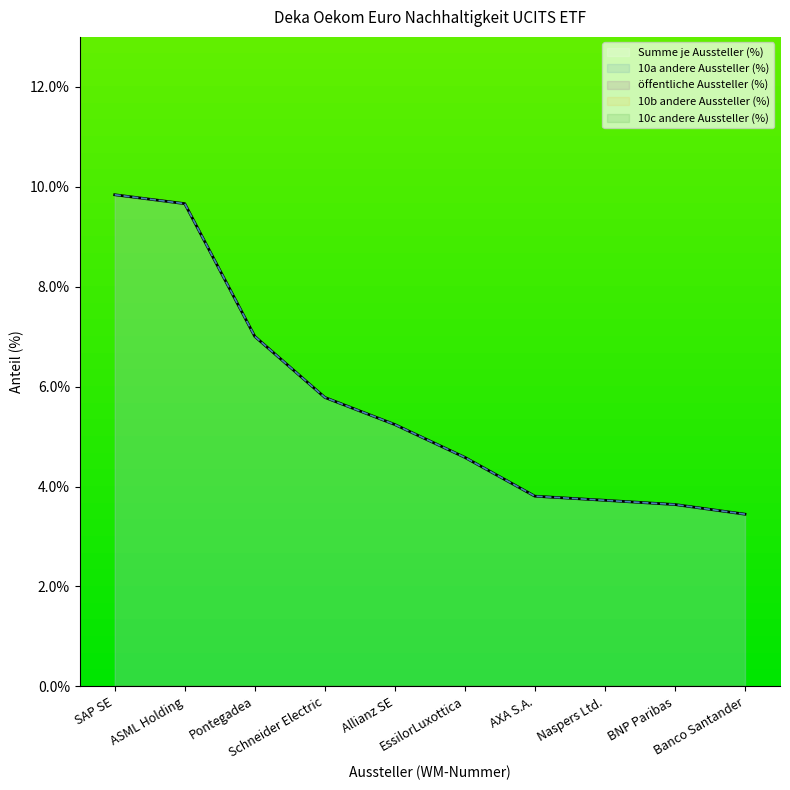

The 10a andere Aussteller (%) series shows 13.0 at ASML Holding. True or false?

False